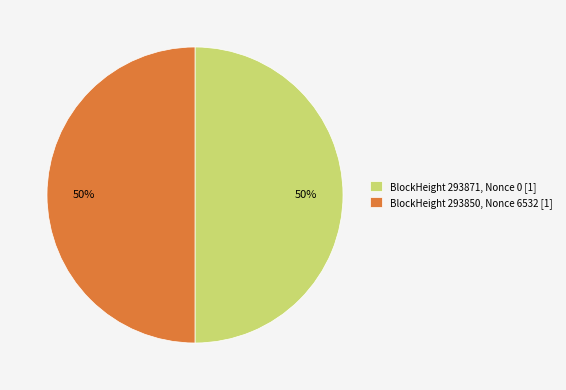

To the nearest percent, what is the average slice percentage?

50%